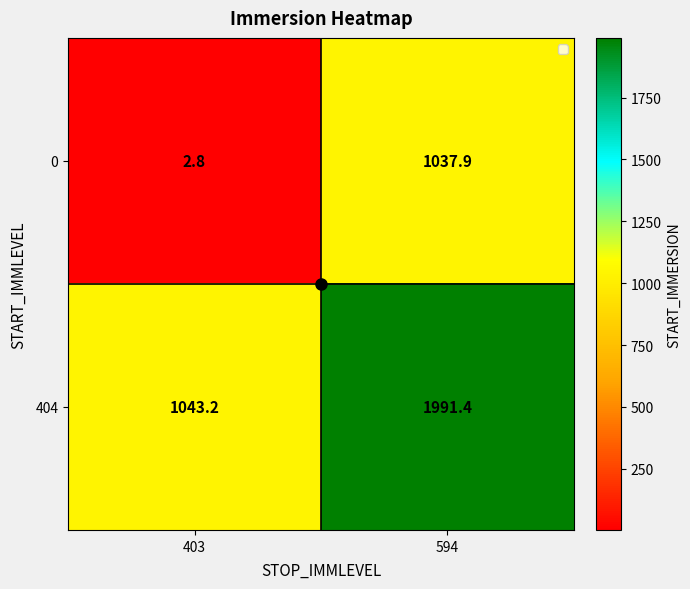

At how many categories does at least one series exceed 1699?

1